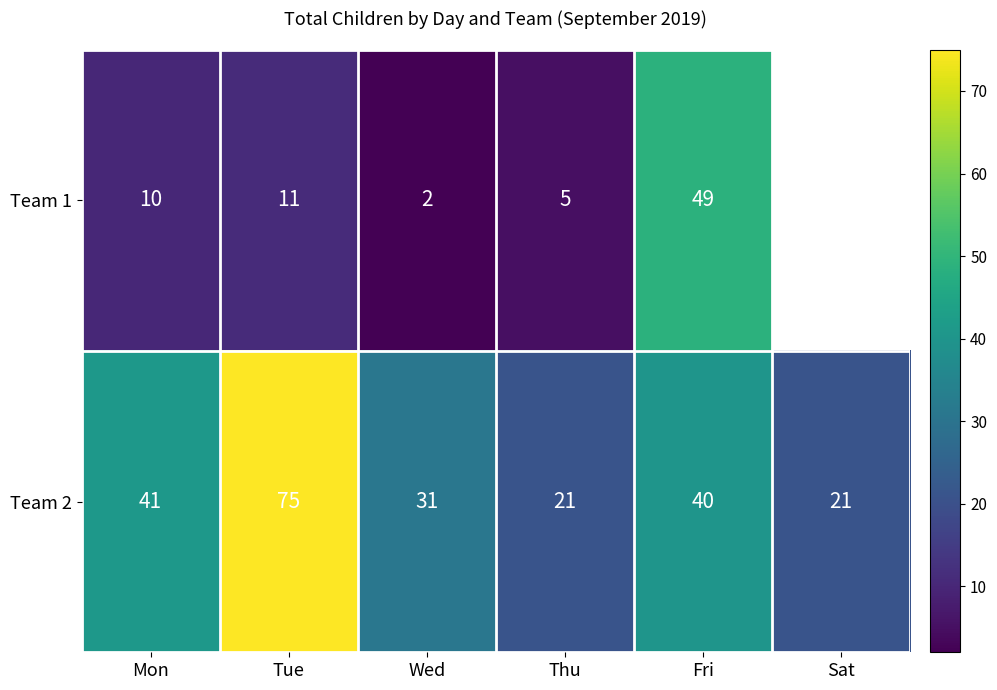

What is the greatest value displayed?

75.0